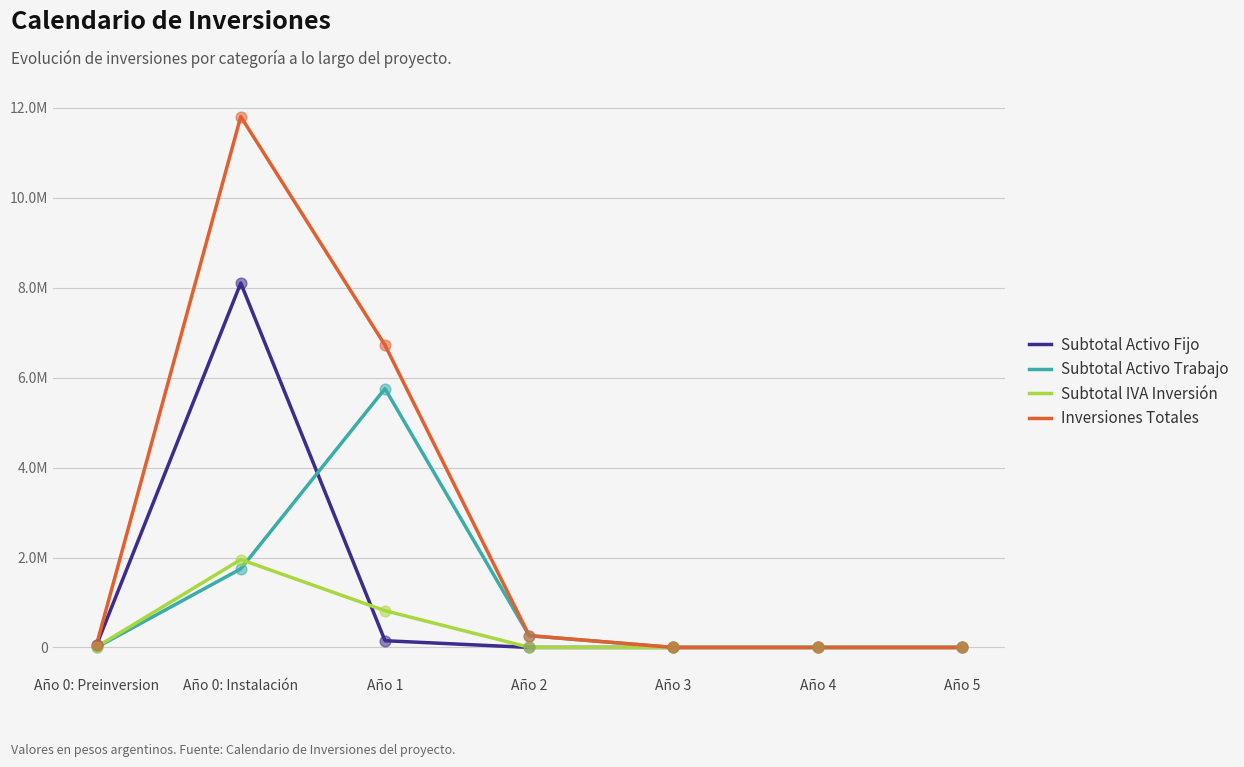

Which series has the largest total across all categories?

Inversiones Totales